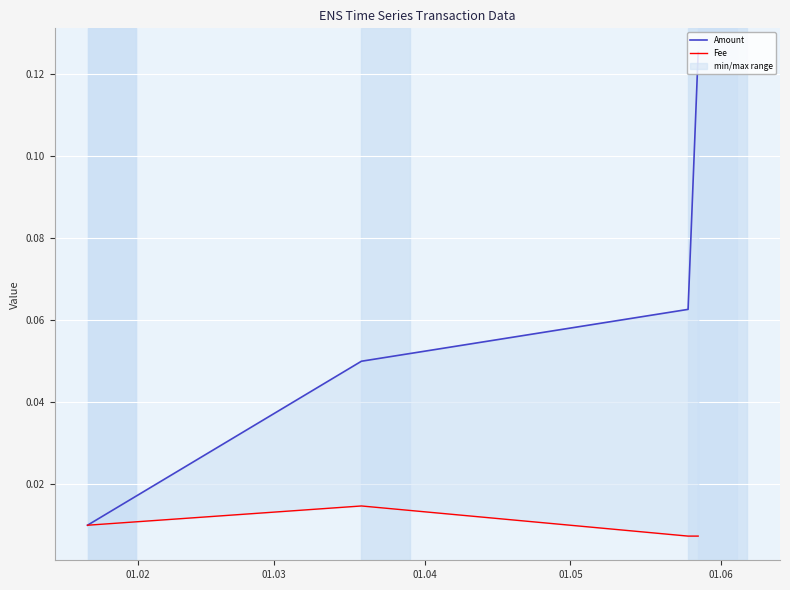

Rank the series by their maximum value, from lowest to highest.

Fee, Amount